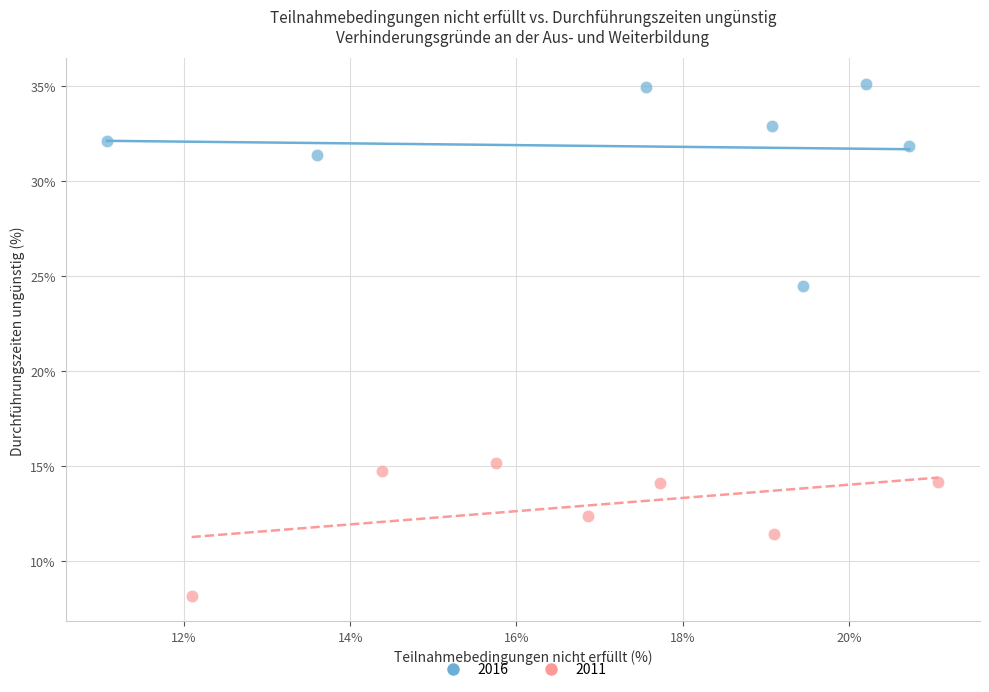

Which series contains the lowest Y value?

2011